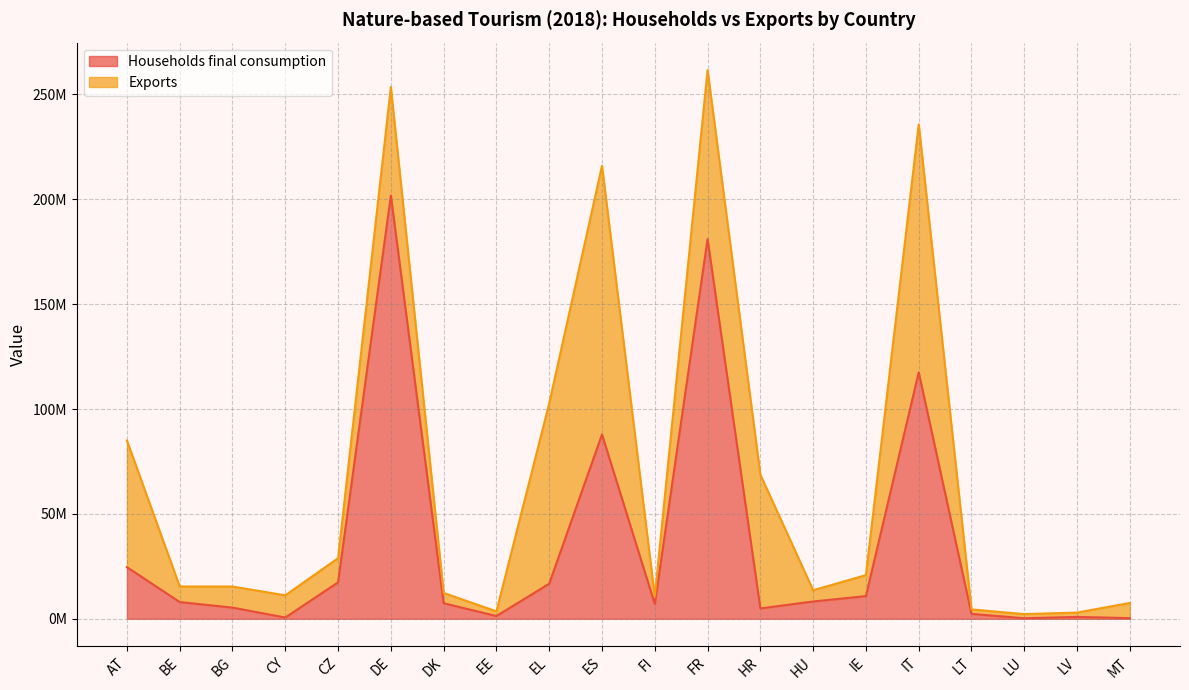

What is the value of the 13th point from the left?

4939728